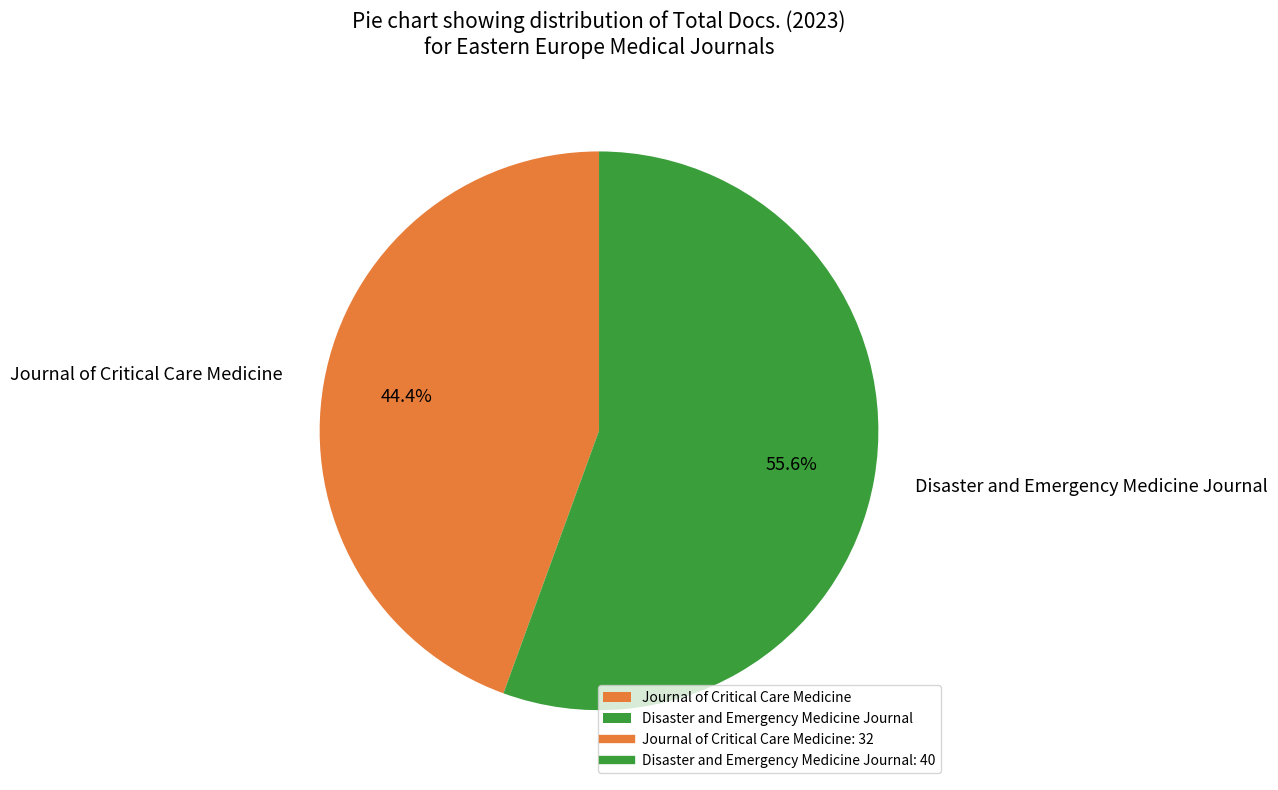

What is the smallest slice in the pie chart?

Journal of Critical Care Medicine